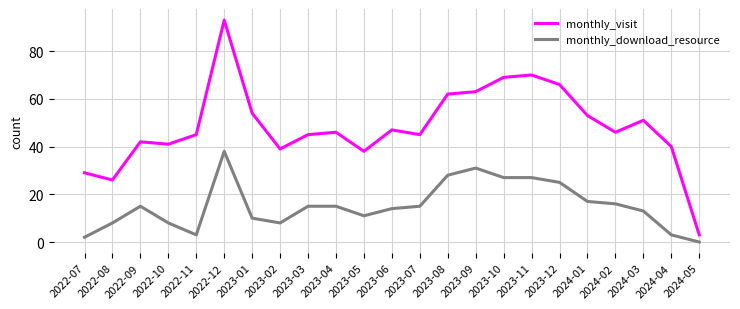

Is it true that monthly_download_resource equals 8 at 2022-08?

True